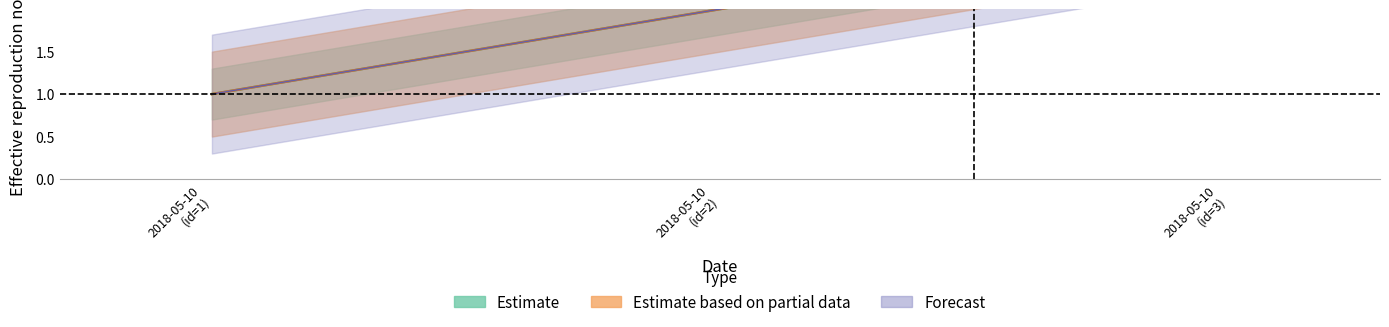

What is the difference between the second highest and minimum values in the Estimate_lower series?

1